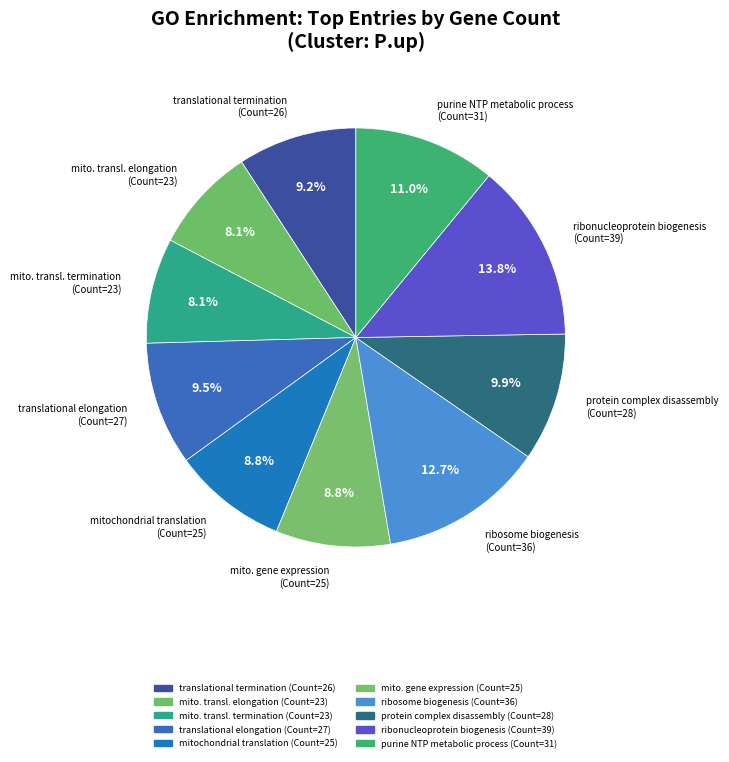

Is there a majority slice in this chart?

No